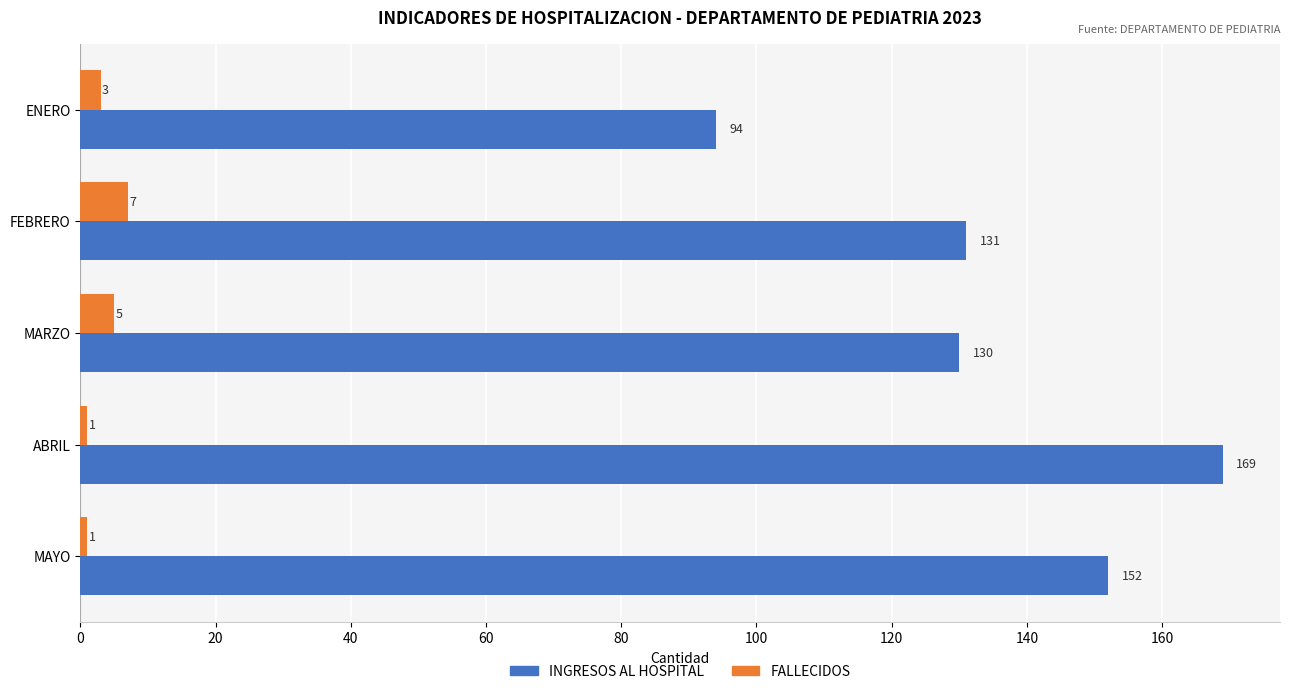

What is the maximum value shown in the chart?

169